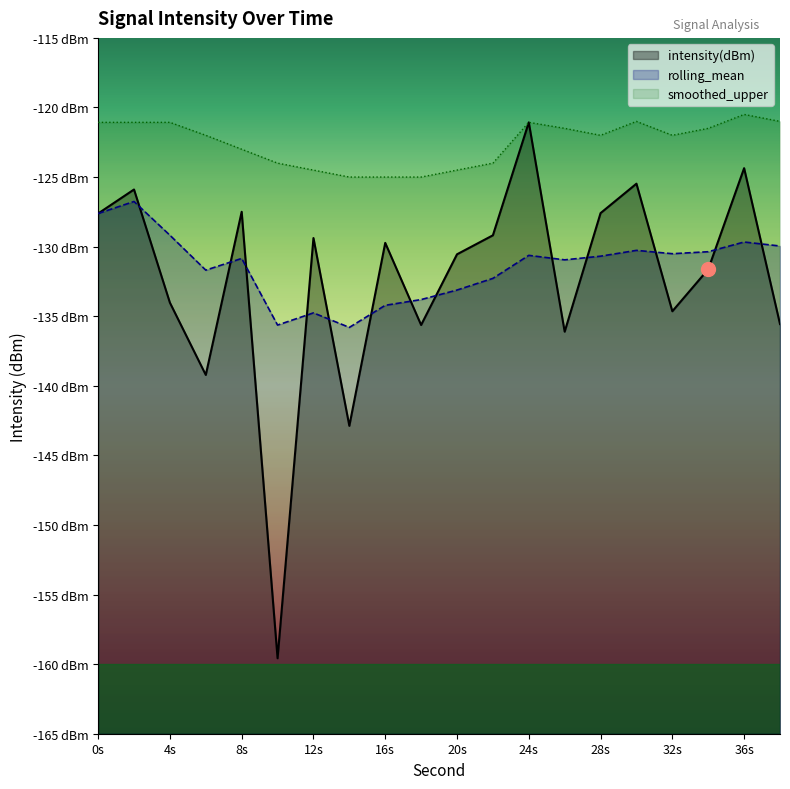

What is the smallest value displayed?

-159.6